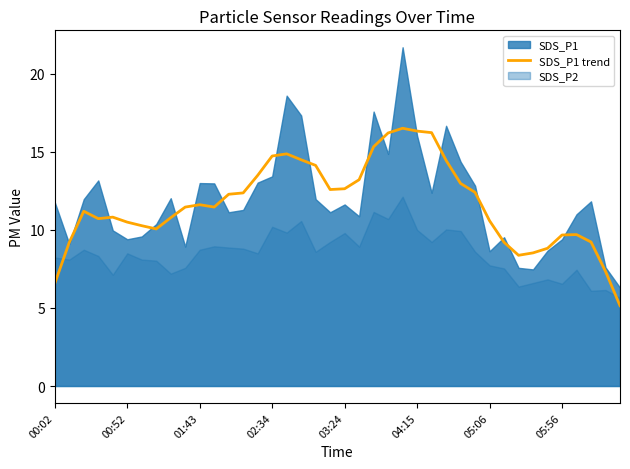

The chart shows a value of 5.1 at 19. True or false?

False